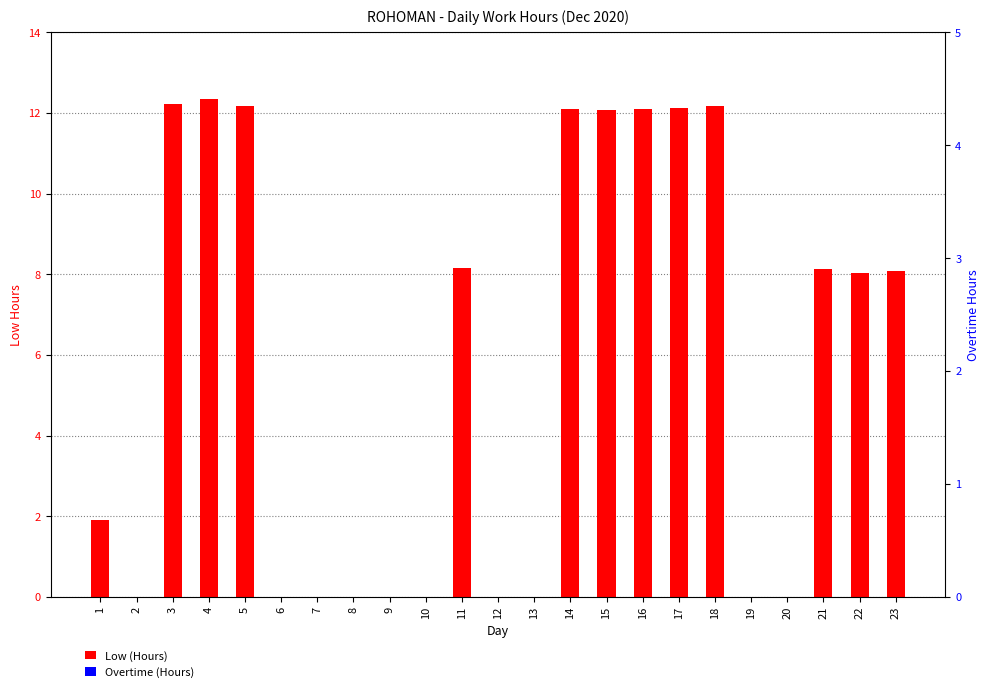

At which category is the sum across all series the highest?

4